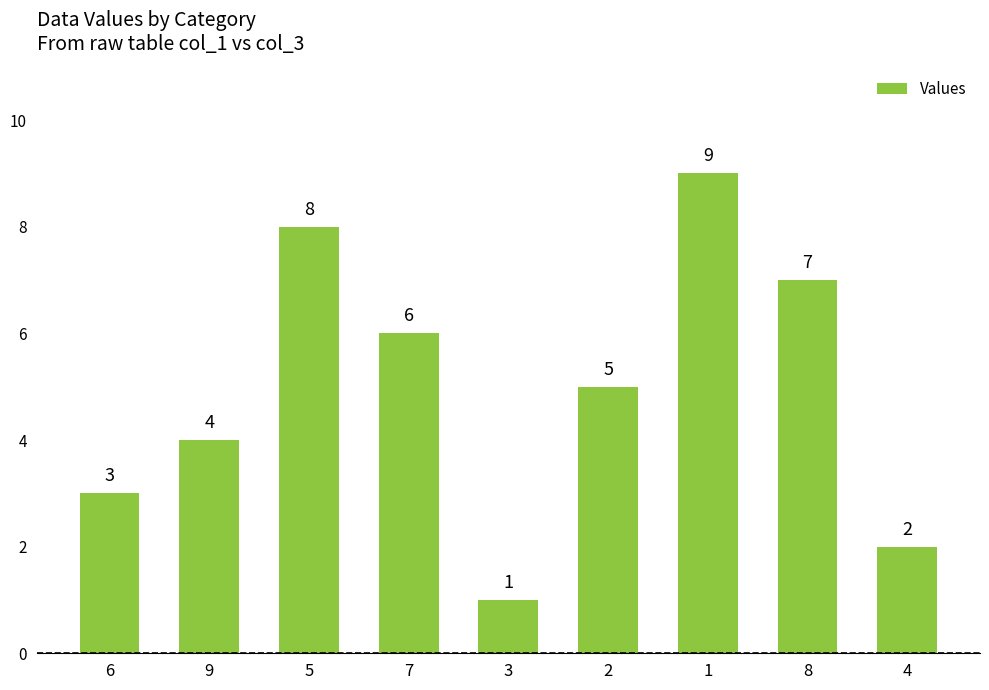

What is the average value?

5